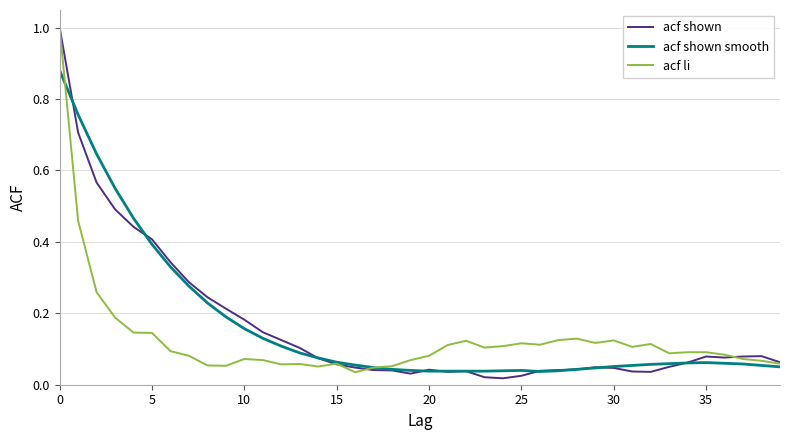

What is the greatest value displayed?

1.0